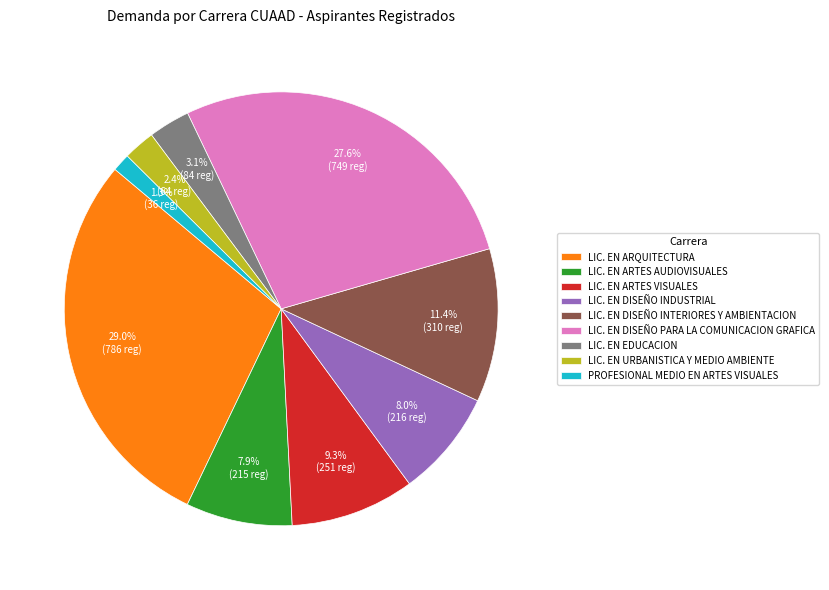

To the nearest percent, what is the difference between the largest and smallest slice percentages?

28%